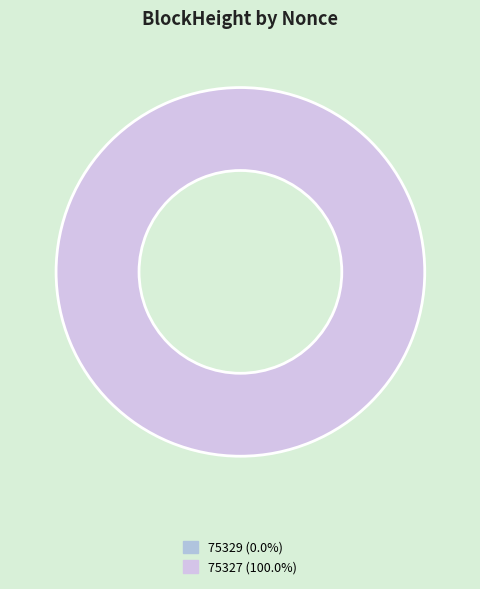

The 75327 slice represents 100% of the pie. True or false?

True